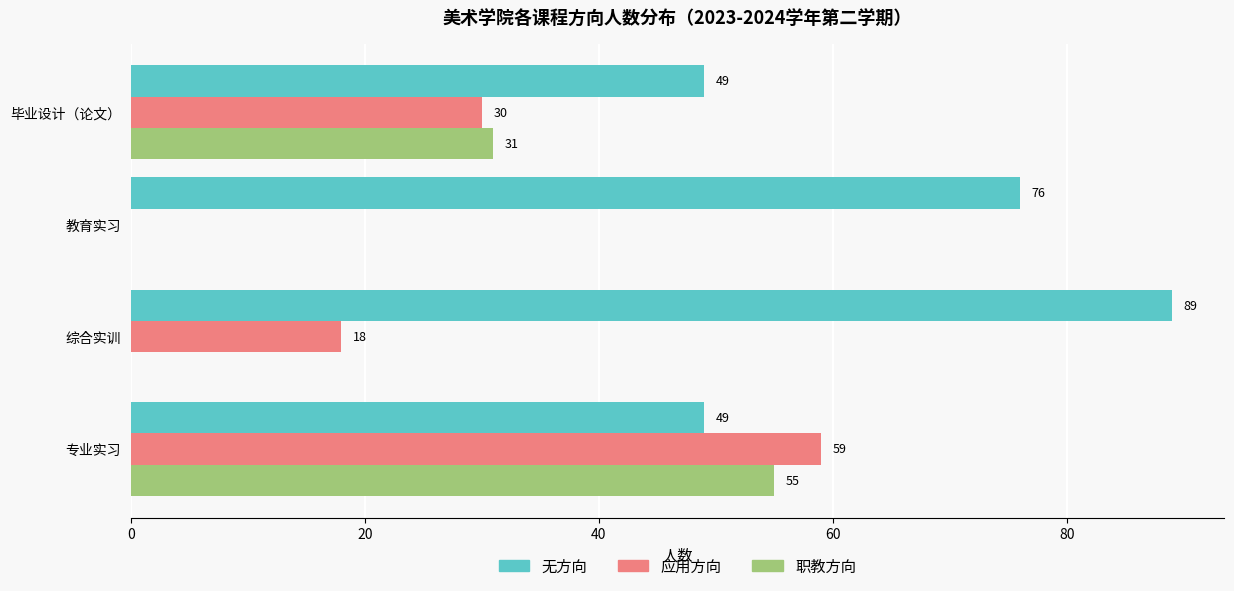

What are all the series names shown in the legend?

无方向, 应用方向, 职教方向